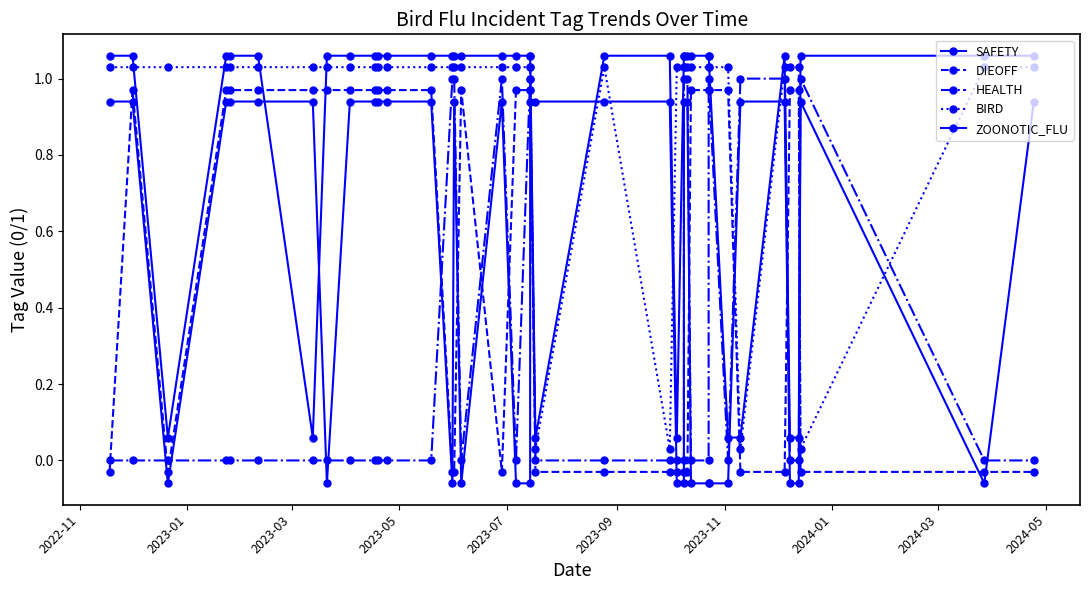

Where is the first local maximum for BIRD?

21